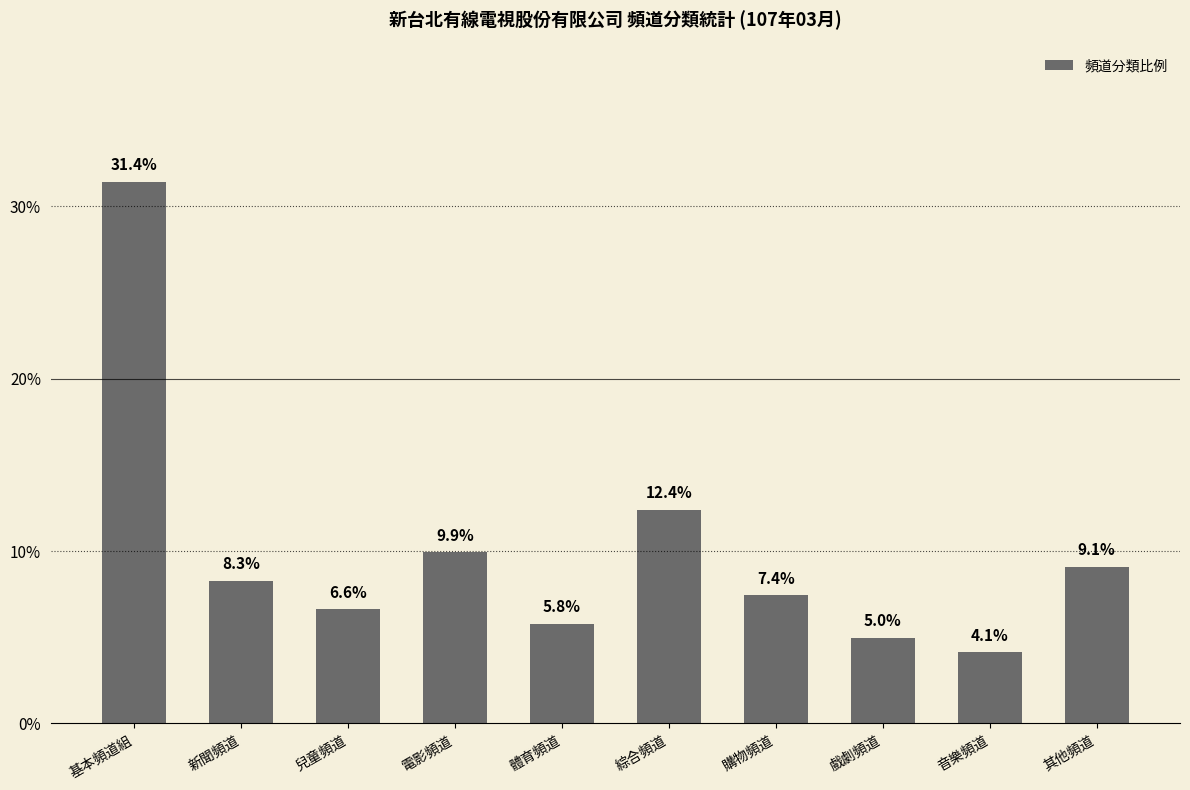

List the labels in order of value, largest first.

基本頻道組, 綜合頻道, 電影頻道, 其他頻道, 新聞頻道, 購物頻道, 兒童頻道, 體育頻道, 戲劇頻道, 音樂頻道